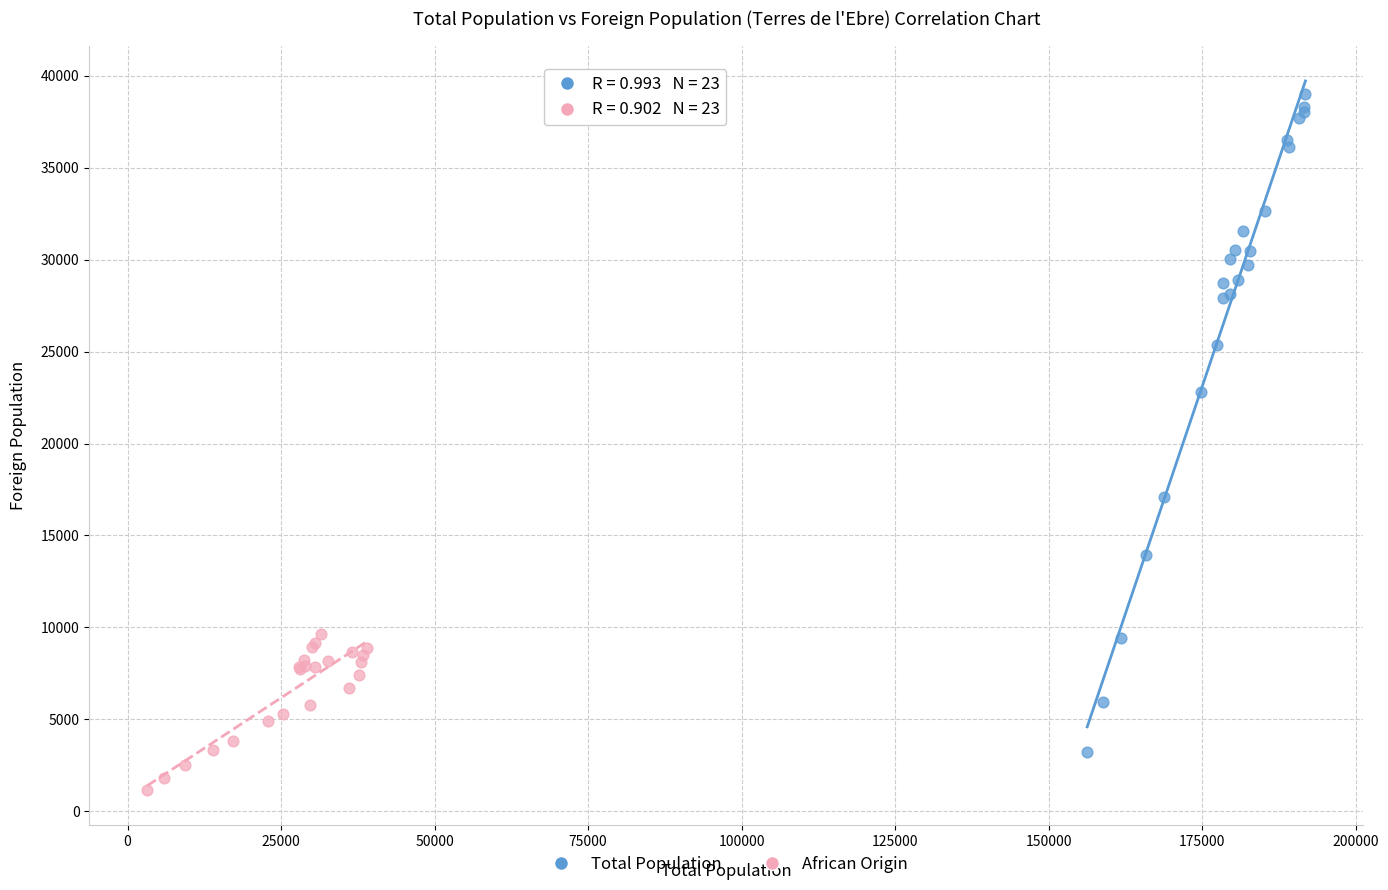

Which series has the largest Y range (max minus min)?

Total Population